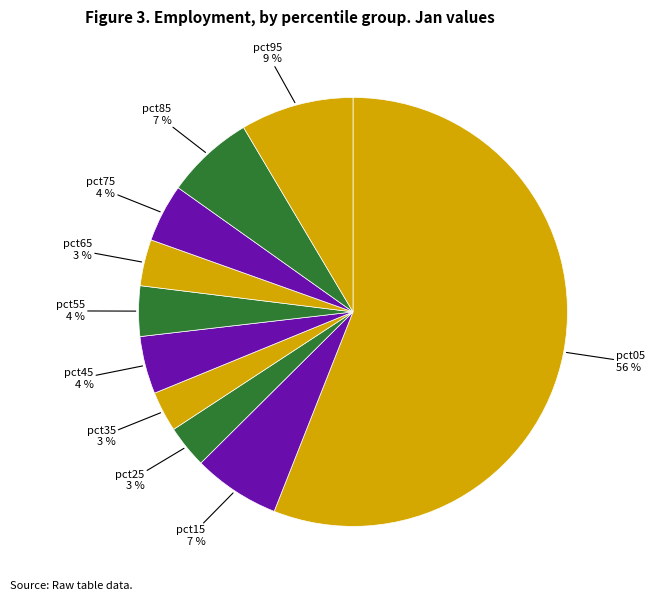

What is the majority slice?

pct05